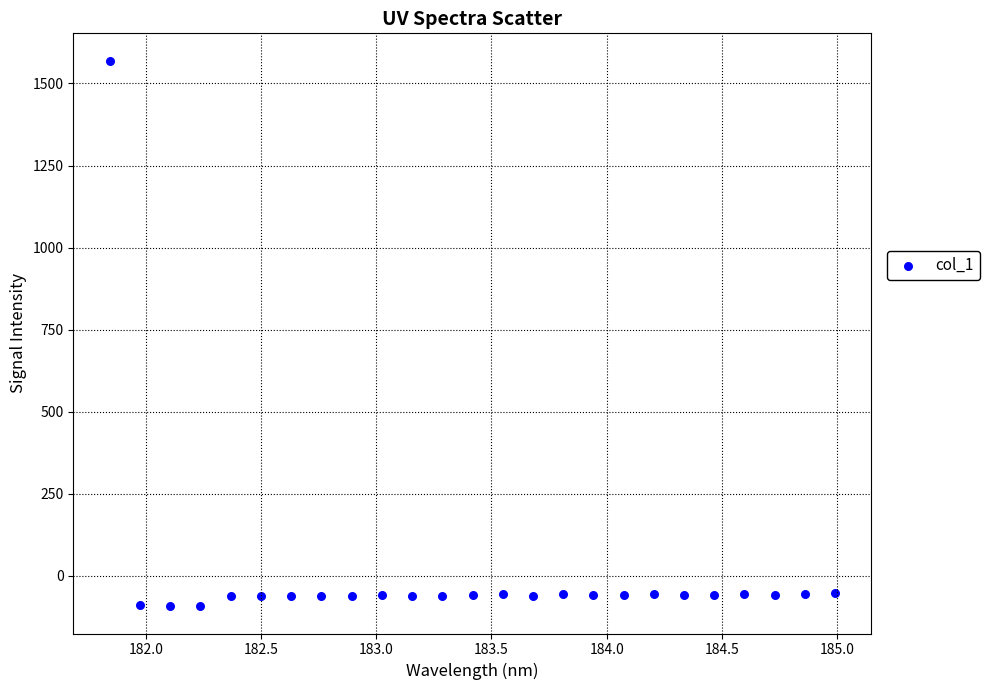

What is the range of X values (max minus min)?

3.1